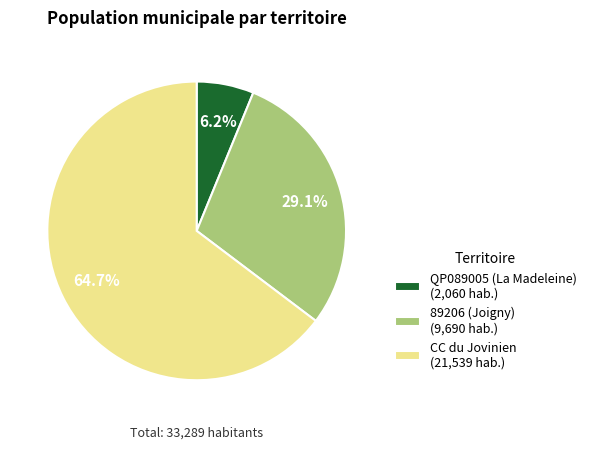

Which has a higher value, 89206 (Joigny) or QP089005 (La Madeleine)?

89206 (Joigny)